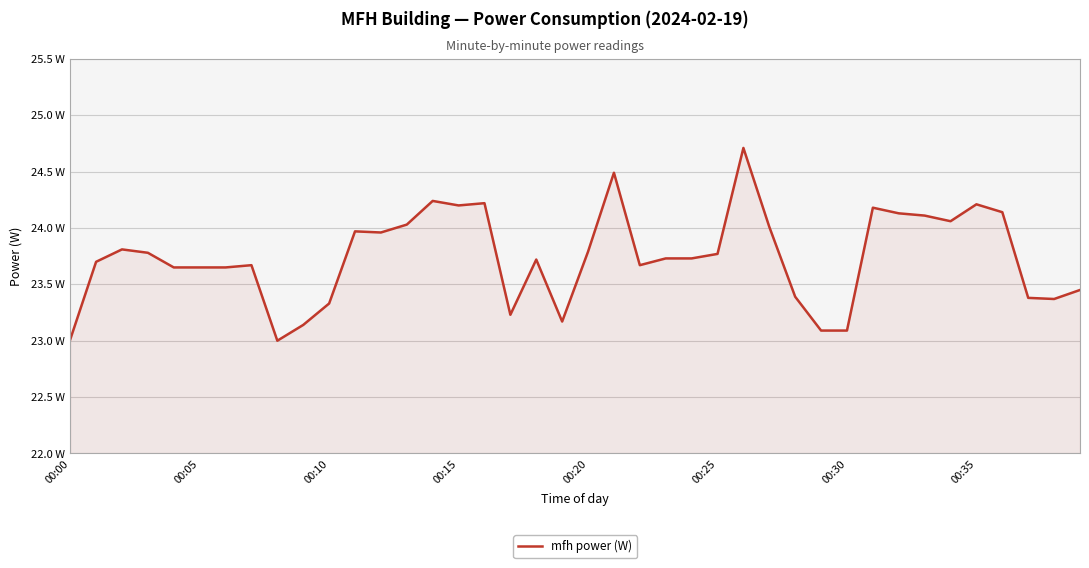

Does the chart have visible grid lines?

Yes